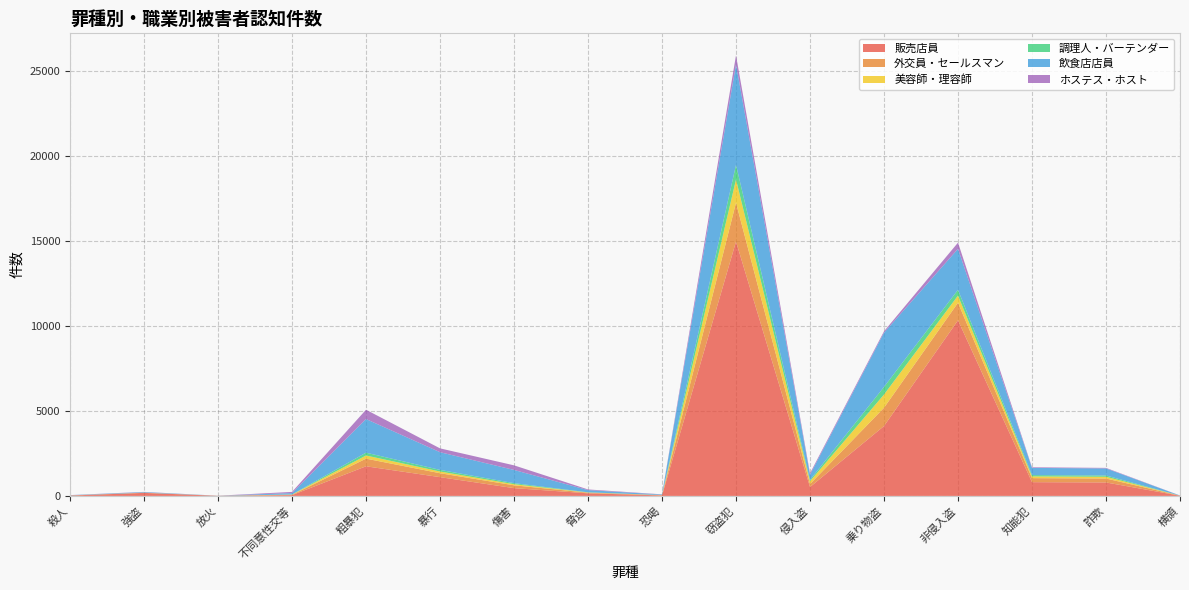

Reading left to right, transcribe all the data shown in this chart.

販売店員: 殺人=20	強盗=177	放火=7	不同意性交等=46	粗暴犯=1741	暴行=1103	傷害=457	脅迫=153	恐喝=28	窃盗犯=14949	侵入盗=522	乗り物盗=4107	非侵入盗=10320	知能犯=808	詐欺=791	横領=11
外交員・セールスマン: 殺人=7	強盗=8	放火=1	不同意性交等=19	粗暴犯=449	暴行=231	傷害=166	脅迫=36	恐喝=16	窃盗犯=2282	侵入盗=175	乗り物盗=1074	非侵入盗=1033	知能犯=237	詐欺=231	横領=5
美容師・理容師: 殺人=2	強盗=6	放火=0	不同意性交等=15	粗暴犯=186	暴行=101	傷害=67	脅迫=13	恐喝=5	窃盗犯=1366	侵入盗=167	乗り物盗=778	非侵入盗=421	知能犯=103	詐欺=103	横領=0
調理人・バーテンダー: 殺人=1	強盗=1	放火=2	不同意性交等=3	粗暴犯=165	暴行=94	傷害=60	脅迫=10	恐喝=1	窃盗犯=862	侵入盗=76	乗り物盗=446	非侵入盗=340	知能犯=76	詐欺=76	横領=0
飲食店店員: 殺人=13	強盗=32	放火=2	不同意性交等=83	粗暴犯=1977	暴行=1040	傷害=776	脅迫=129	恐喝=32	窃盗犯=5902	侵入盗=307	乗り物盗=3188	非侵入盗=2407	知能犯=422	詐欺=414	横領=7
ホステス・ホスト: 殺人=6	強盗=12	放火=1	不同意性交等=70	粗暴犯=547	暴行=226	傷害=271	脅迫=39	恐喝=11	窃盗犯=531	侵入盗=84	乗り物盗=82	非侵入盗=365	知能犯=37	詐欺=32	横領=4